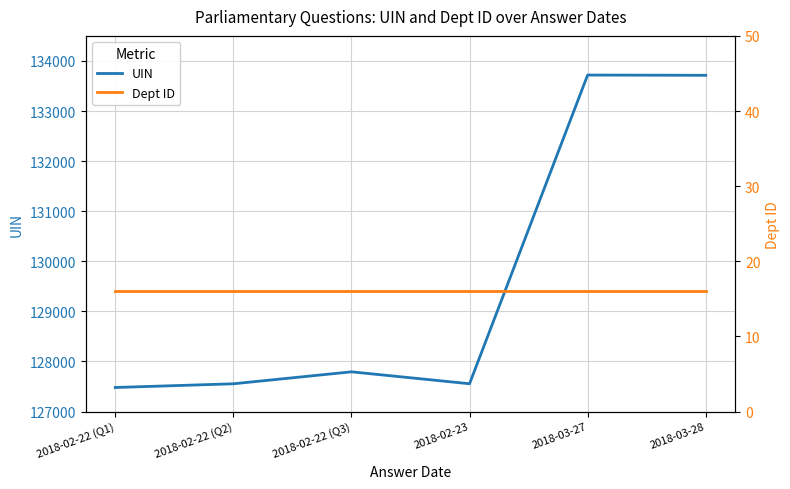

At how many categories does at least one series exceed 102005?

6